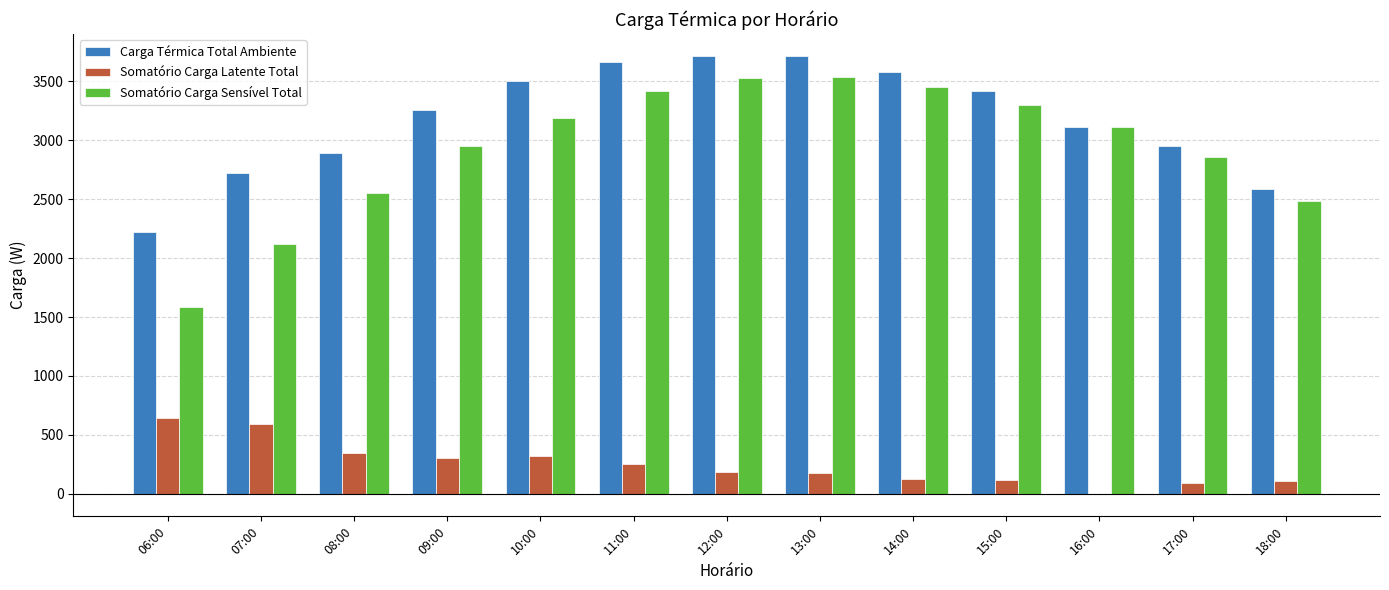

Is it true that Somatório Carga Sensível Total equals 2122.5 at 07:00?

True